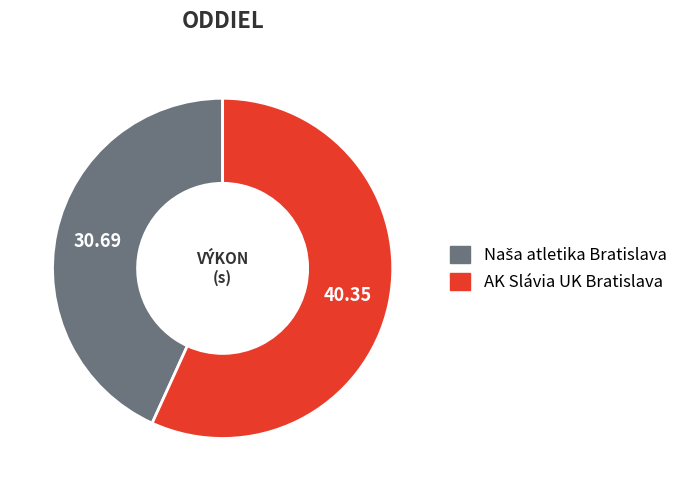

Which slice is the largest?

AK Slávia UK Bratislava